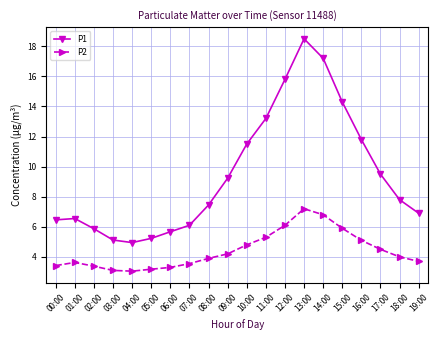

List the series in order of their overall mean, highest first.

P1, P2